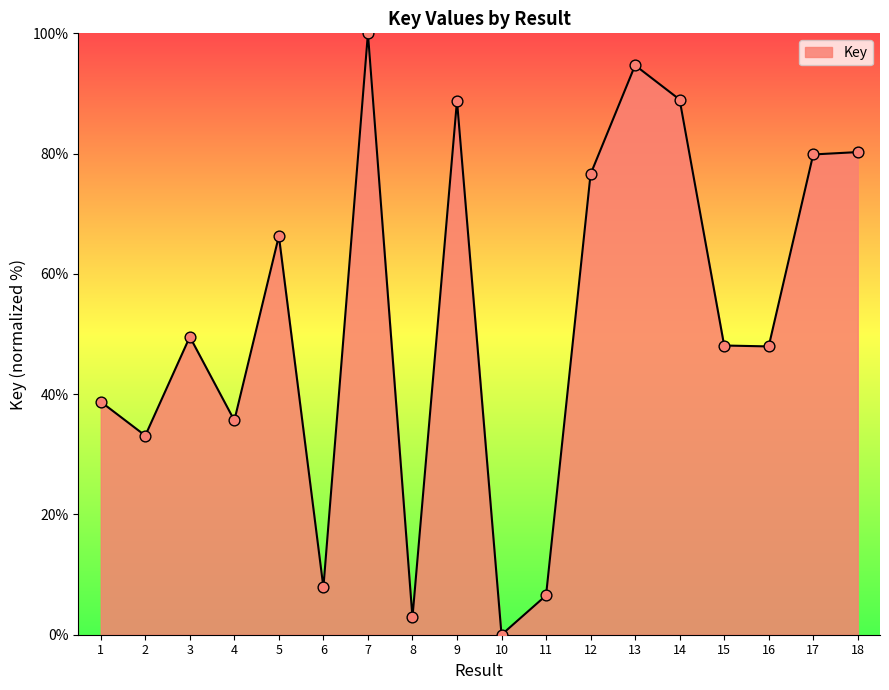

Which has a higher value, 6 or 14?

14